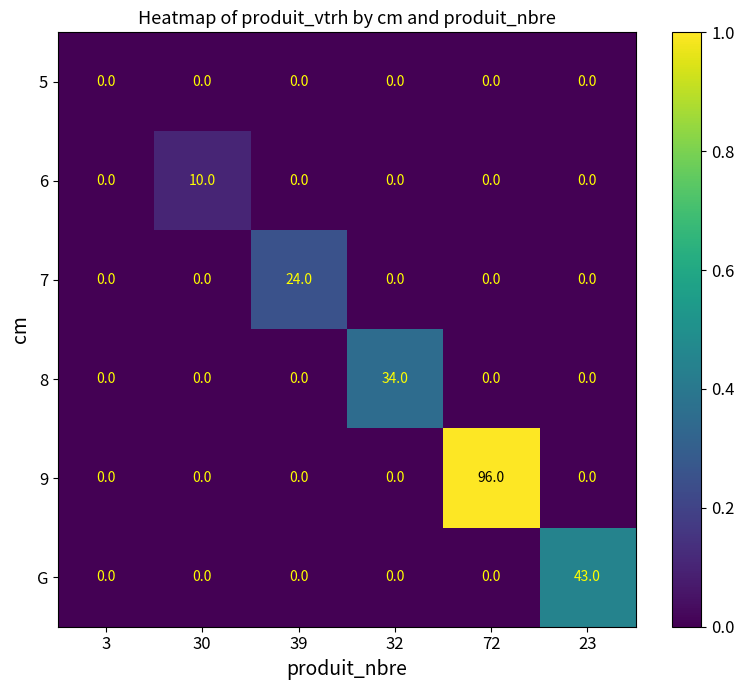

Rank the series by their maximum value, from lowest to highest.

5, 6, 7, 8, G, 9